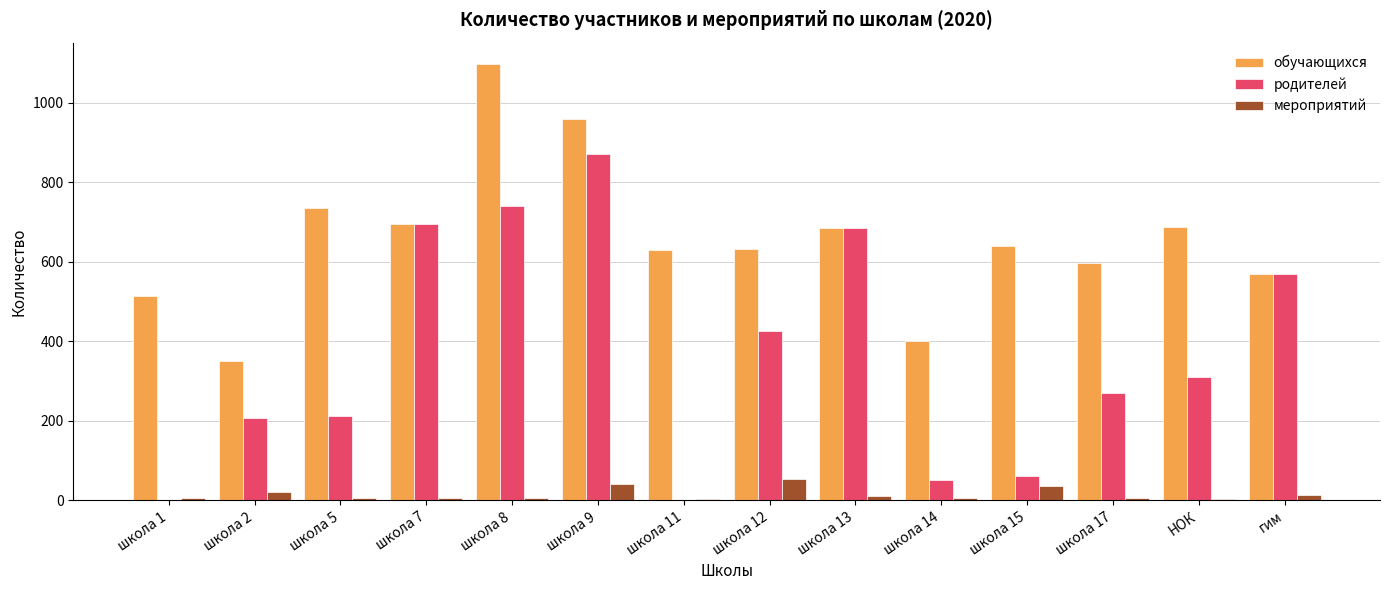

Is the value of родителей at школа 5 greater than the value of обучающихся at школа 1?

No